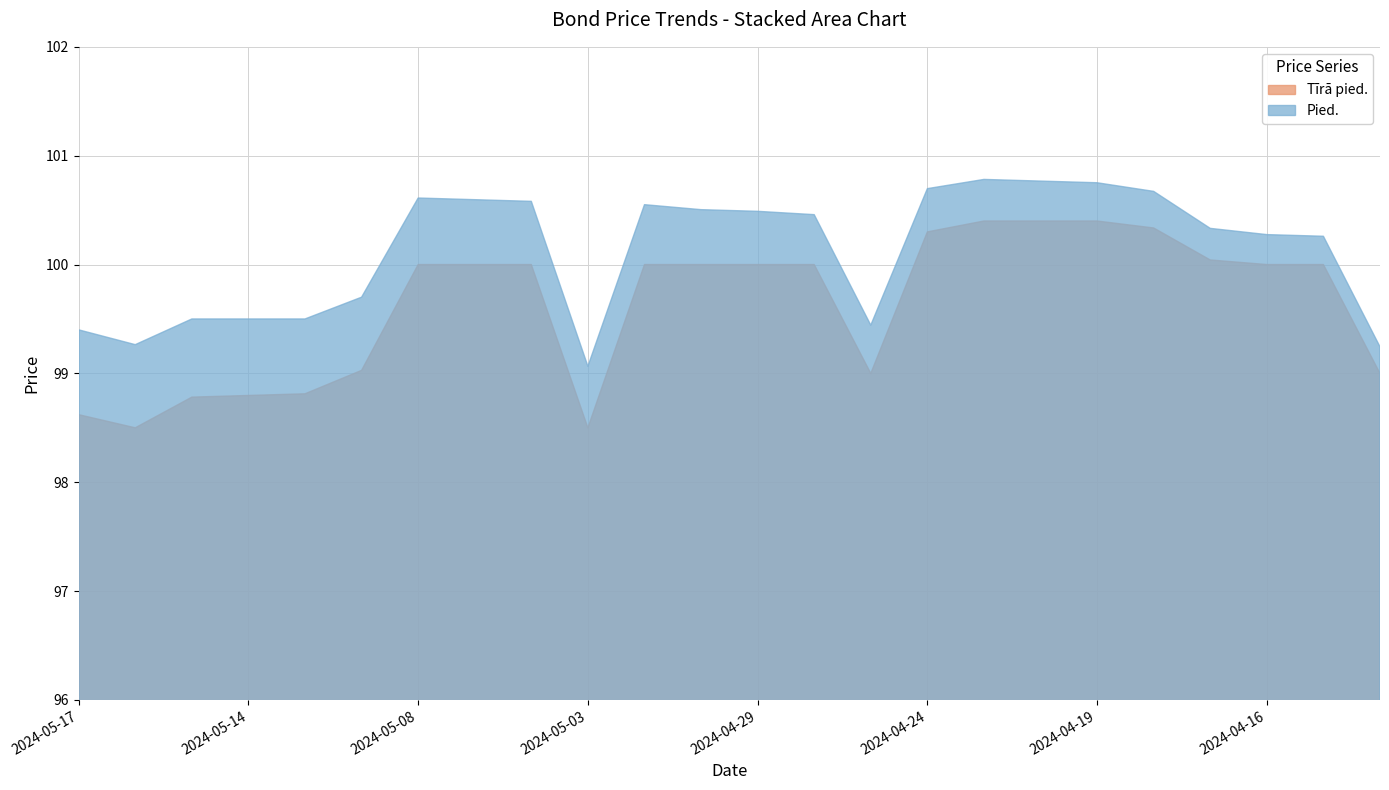

What is the average value of the Tīrā pied. series?

99.6